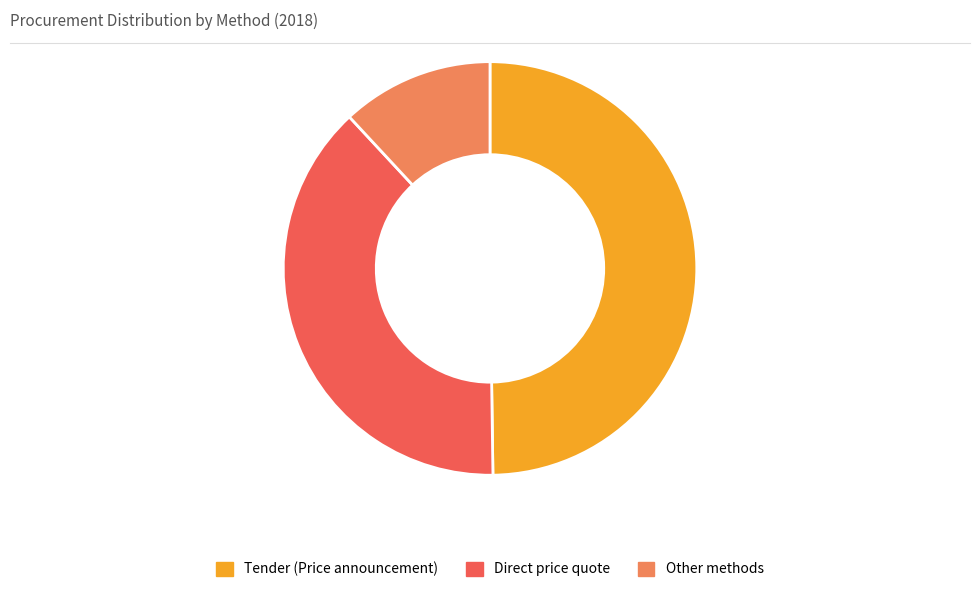

Approximately how many times larger is the value at Direct price quote compared to Other methods?

3.2